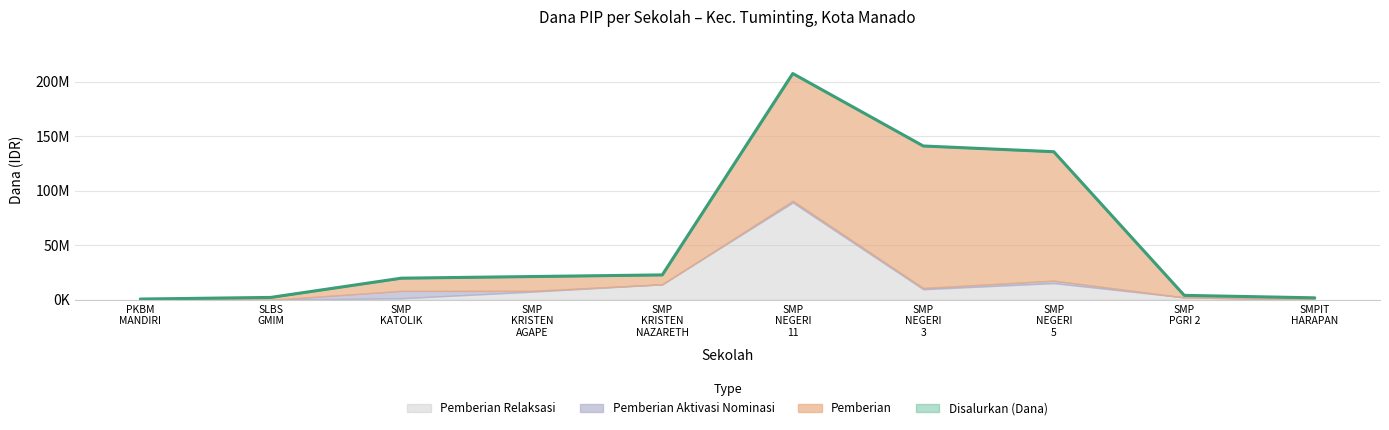

What is the total value across all series at SMP KATOLIK SITI FATIMA?

39750031